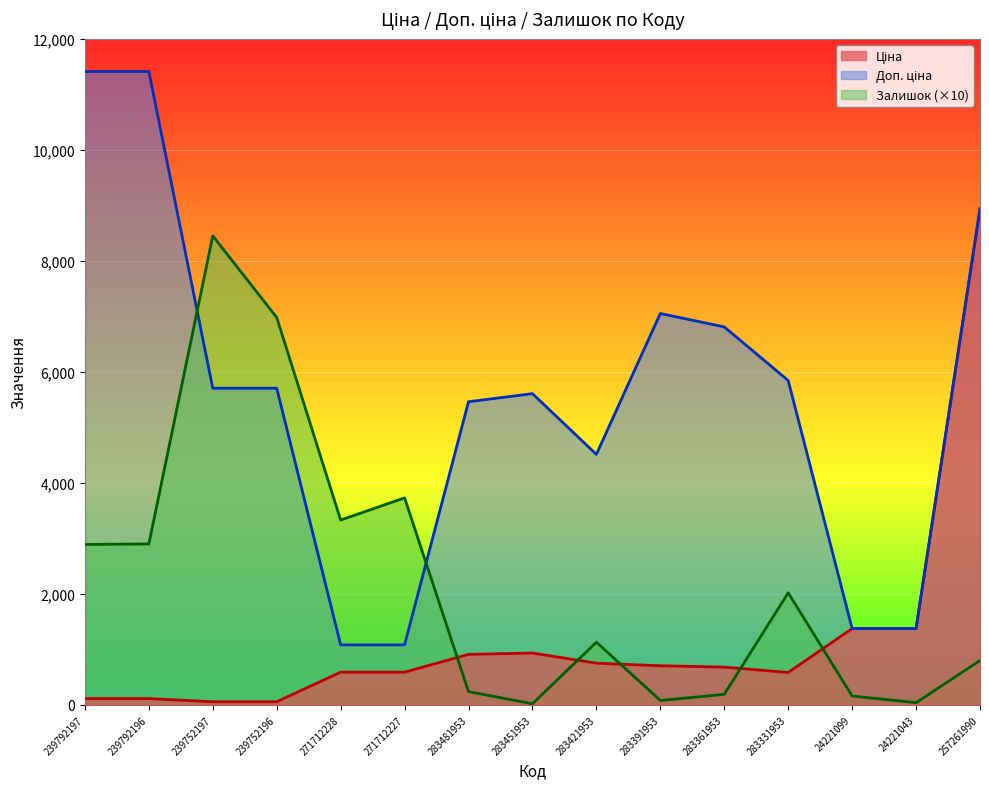

Is the value of Доп. ціна at 239752196 greater than the value of Ціна at 283451953?

Yes